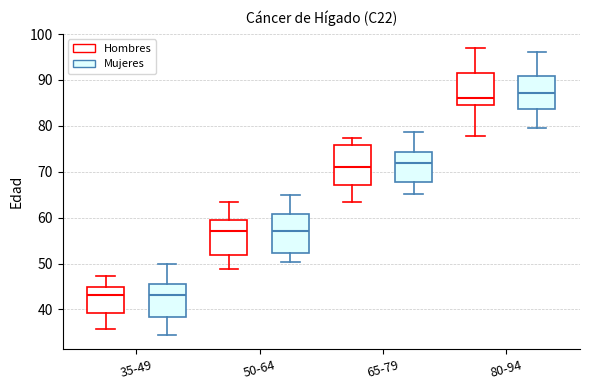

Where does the median line of the box for 65-79 (Hombres) sit on the y-axis? The values are not printed on the chart, so give them approximately, as read against the axis.

71